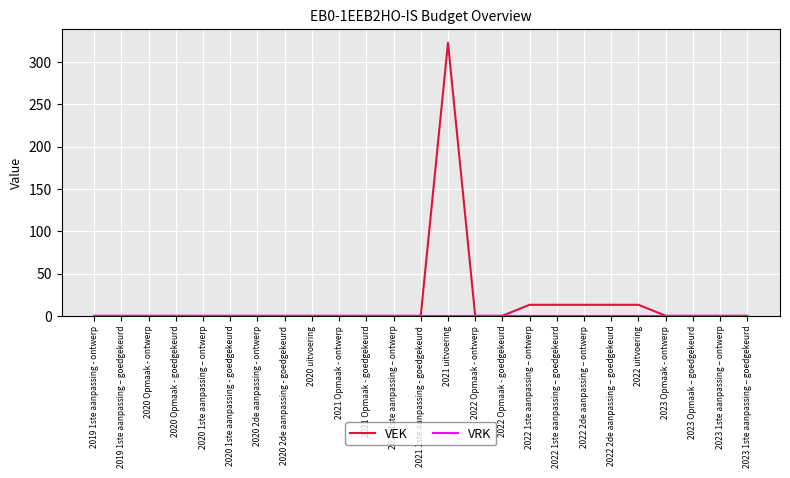

True or false: VEK has a value of 0 at 2022 Opmaak - goedgekeurd.

True